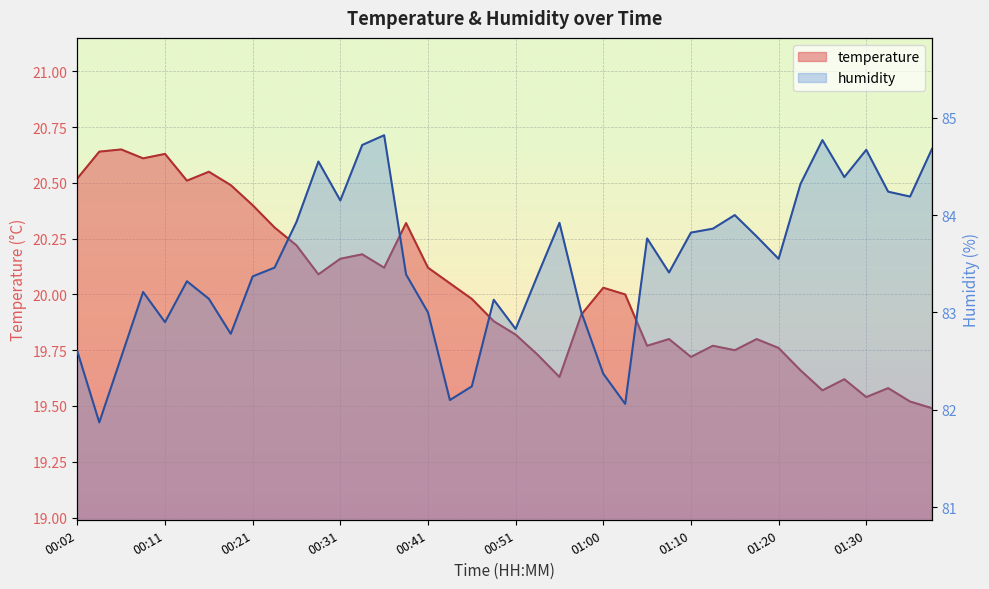

At how many categories does at least one series exceed 49?

40